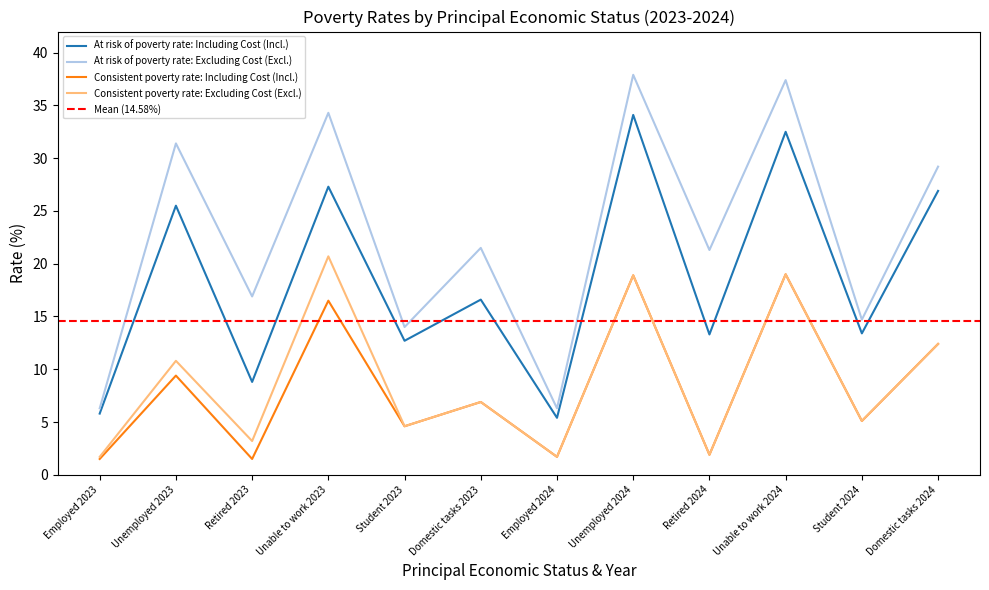

True or false: At risk of poverty rate: Including Cost (Incl.) and Consistent poverty rate: Including Cost (Incl.) cross at least once.

False